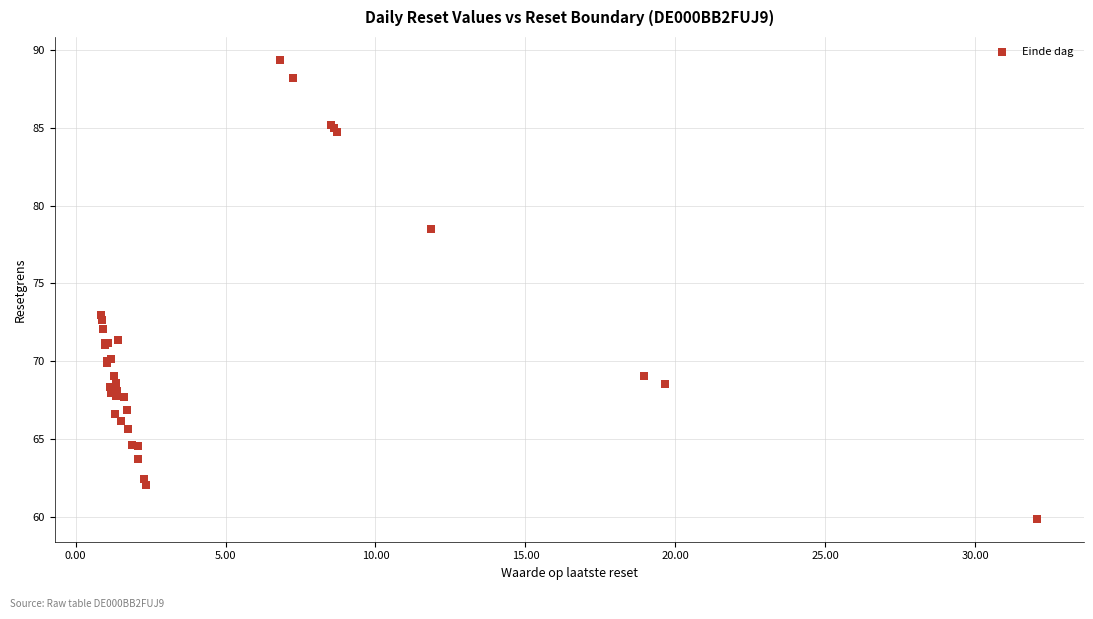

What Y value in the scatter plot is closest to 74?

73.0